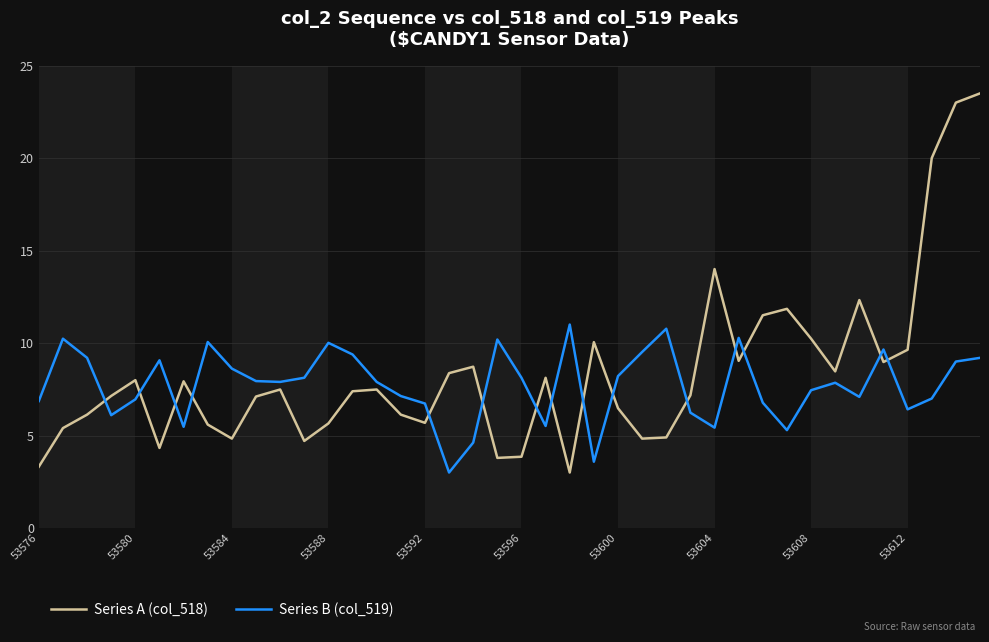

What is the minimum value shown in the chart?

3.0